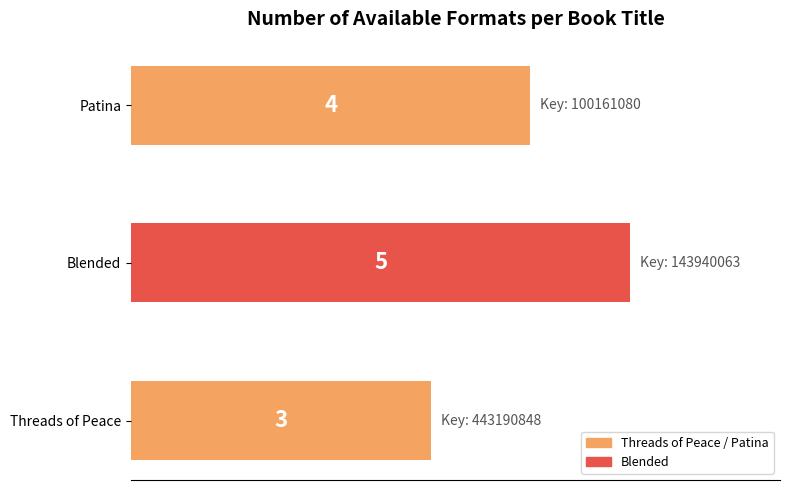

List the labels in order of value, smallest first.

Threads of Peace, Patina, Blended